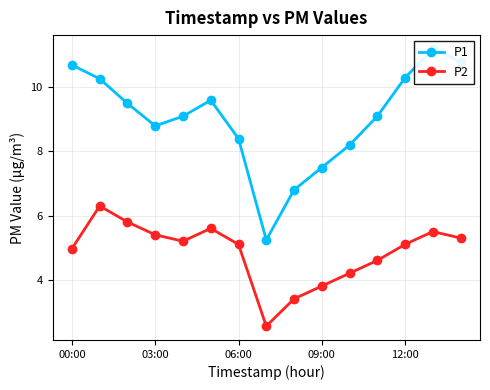

True or false: P2 has a value of 5.4 at 03:00.

True